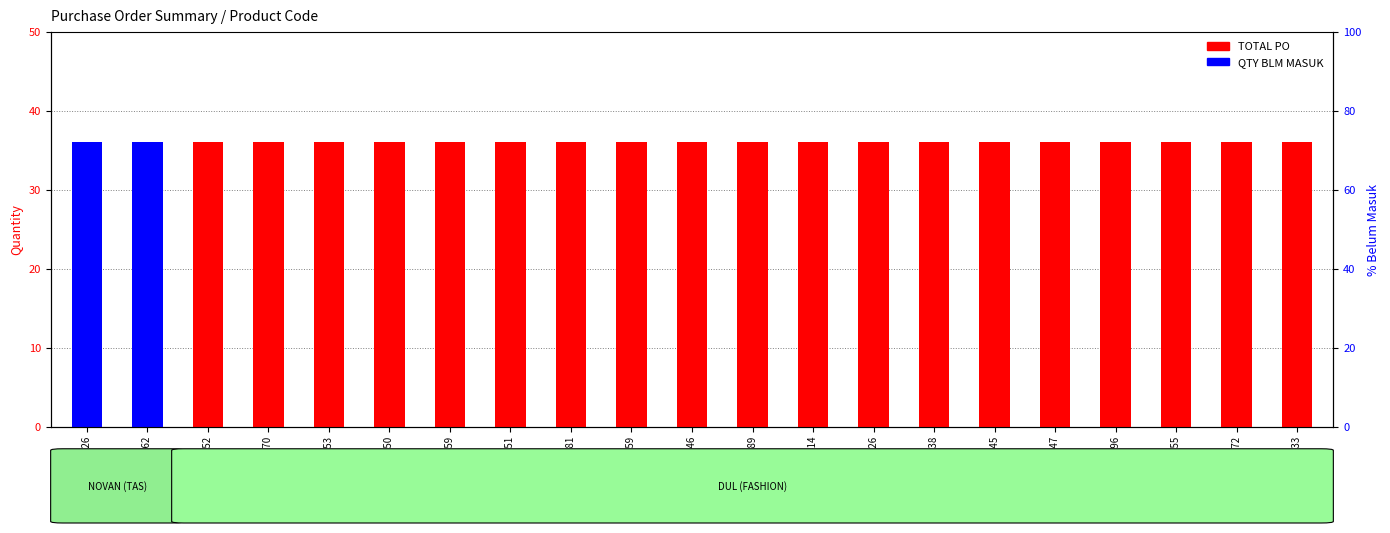

What is the label of the 8th bar from the right?

IJD 526